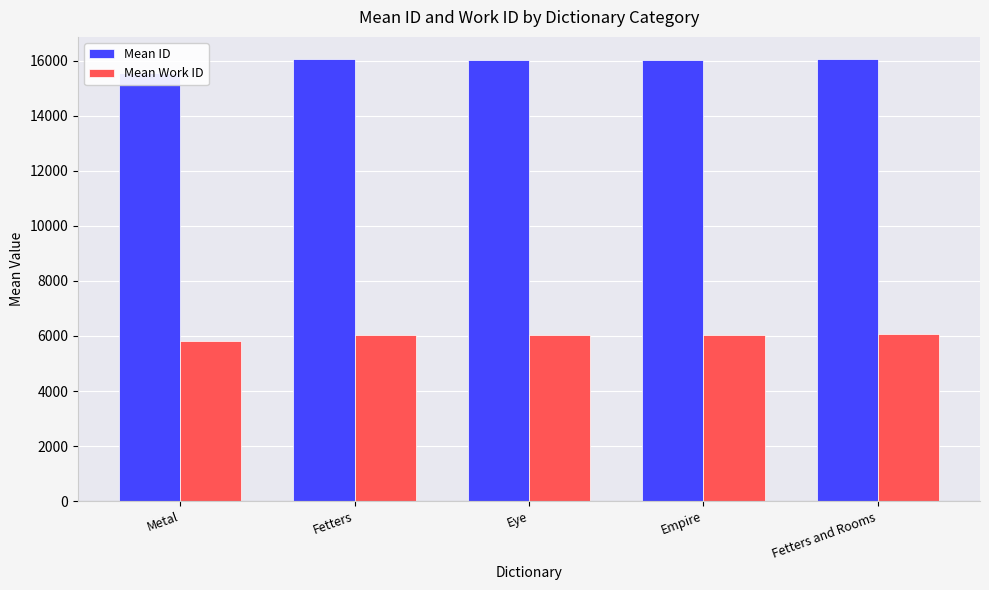

Reading right to left, what are all the values shown in this chart?

Mean ID: Fetters and Rooms=16057.0	Empire=16032.0	Eye=16035.0	Fetters=16045.5	Metal=15531.0
Mean Work ID: Fetters and Rooms=6060.0	Empire=6046.0	Eye=6046.0	Fetters=6053.0	Metal=5817.0